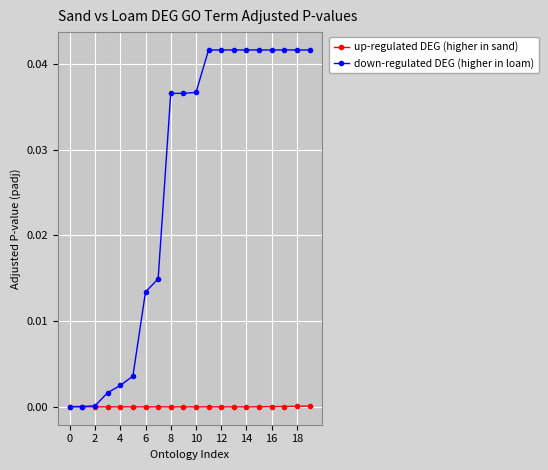

Which series has the largest range (max minus min)?

down-regulated DEG (higher in loam)